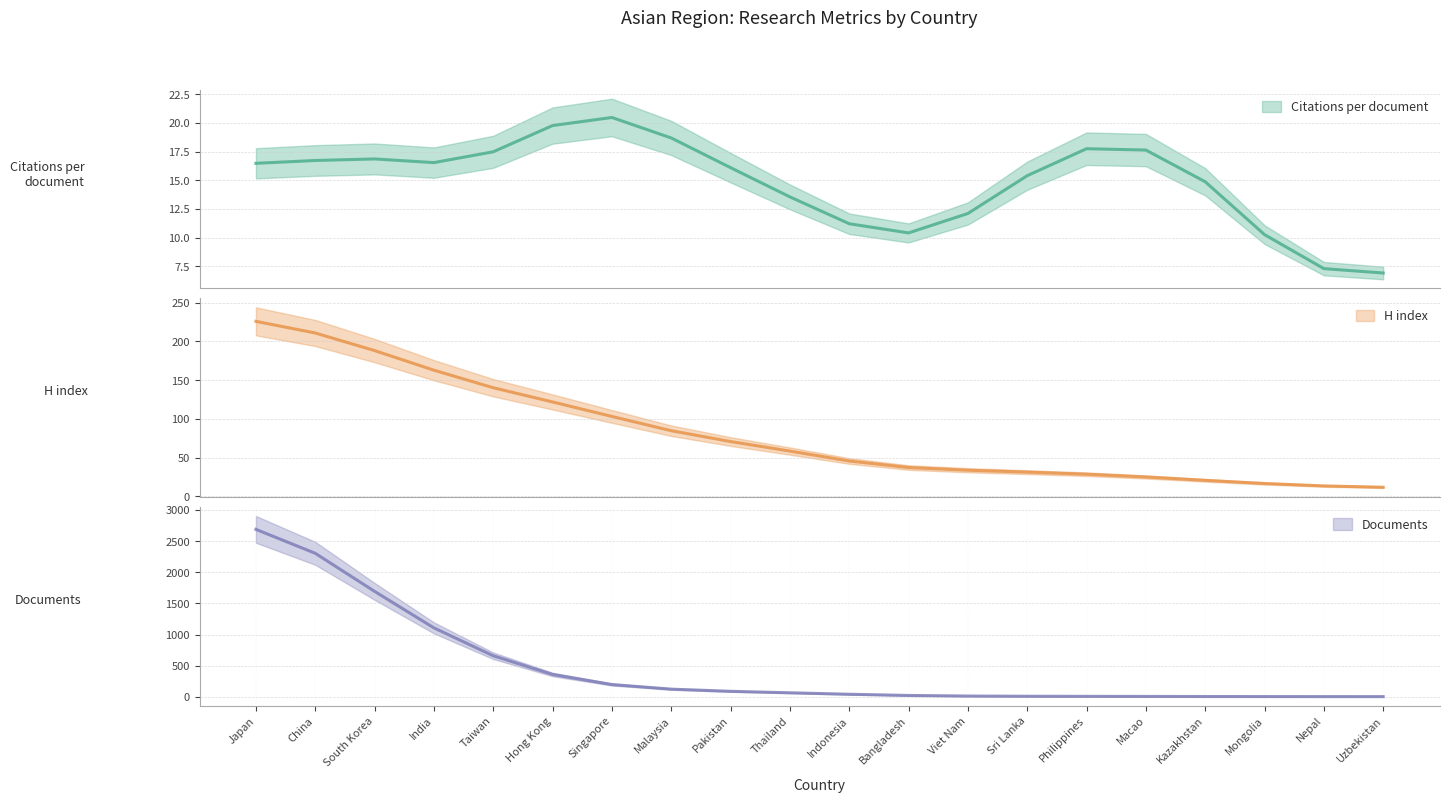

At which category is the sum across all series the highest?

Japan